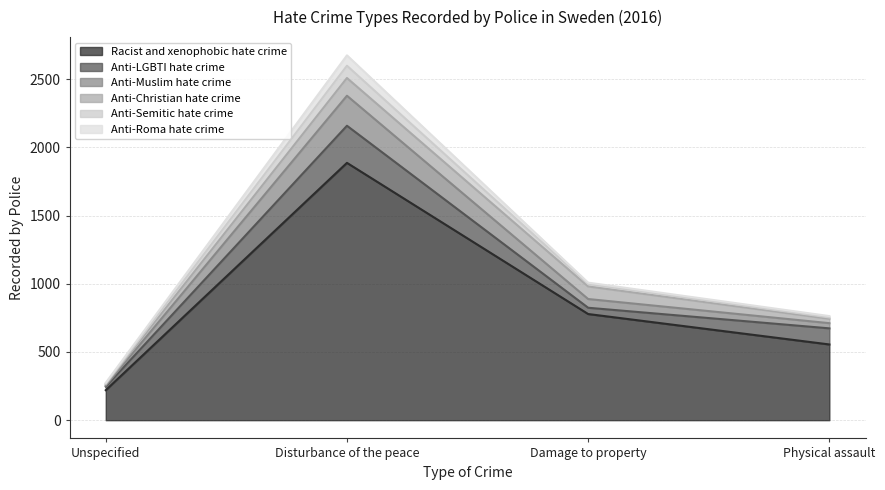

At which category is the sum across all series the highest?

Disturbance of the peace